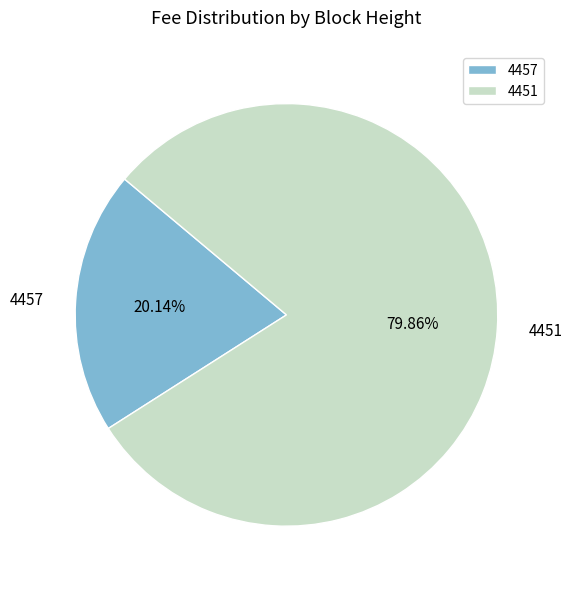

Combined, do 4451 and 4457 account for over 50%?

Yes